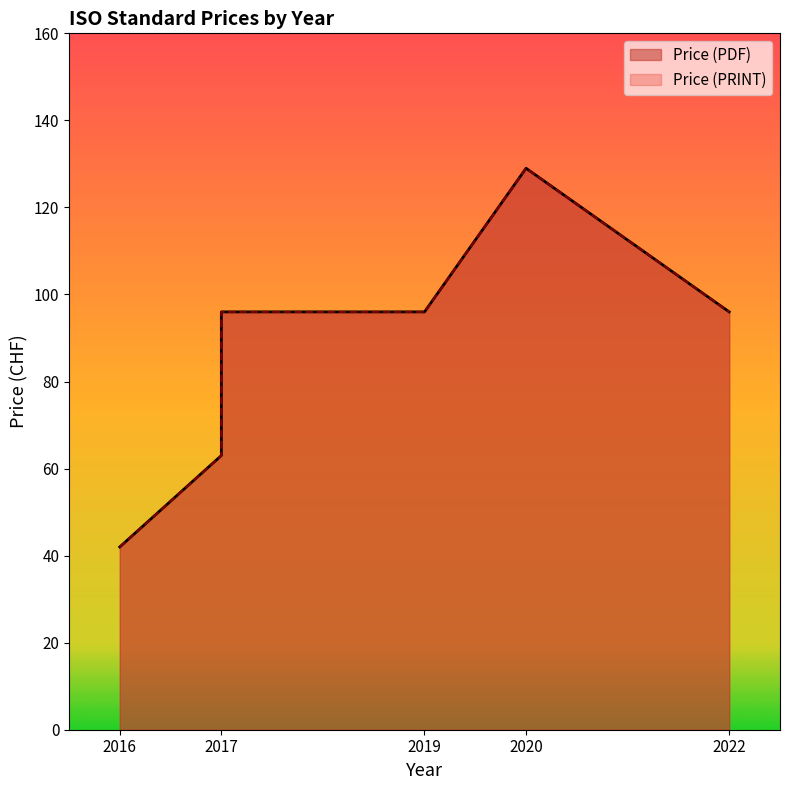

Which category has the highest value across all series?

2020